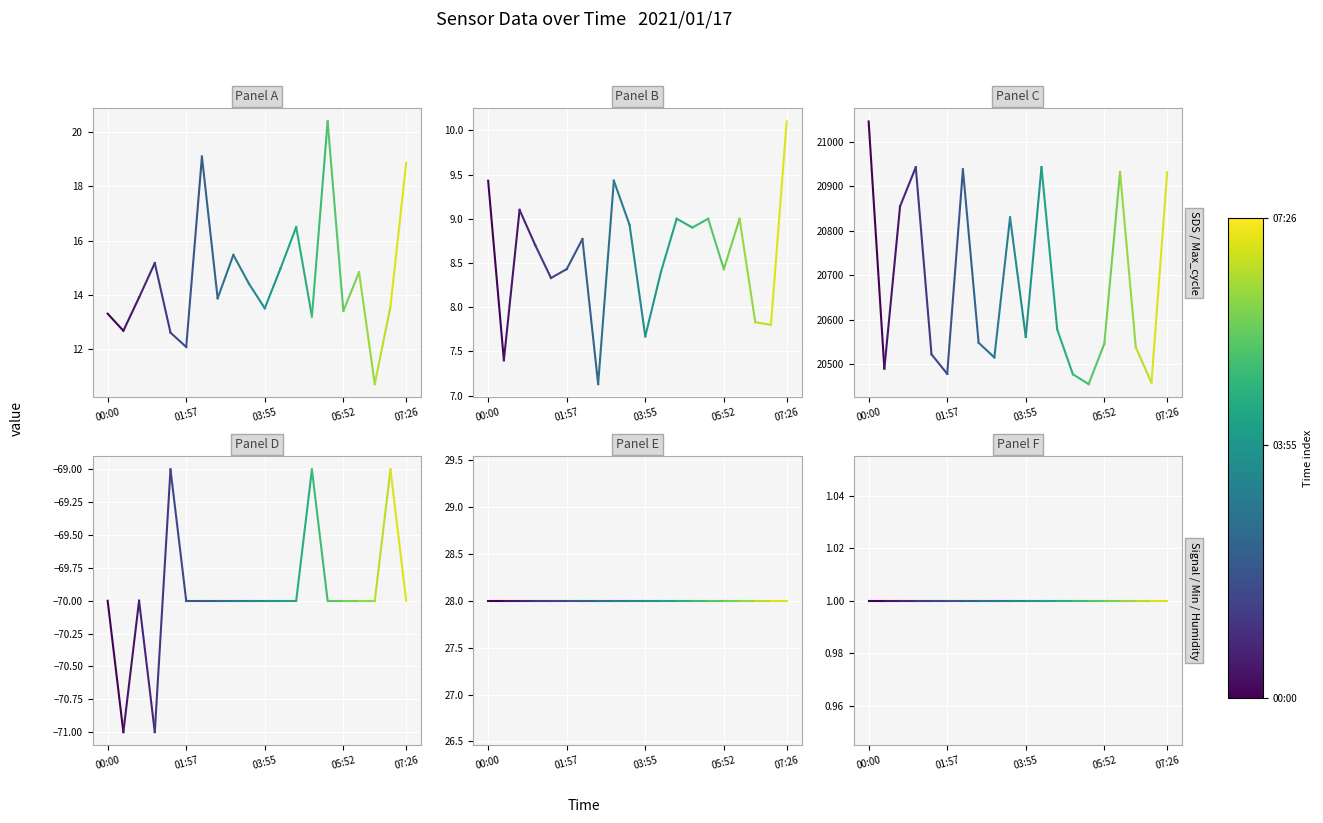

What are all the series names shown in the legend?

SDS_P1, SDS_P2, Max_cycle, Signal, Min_cycle, Humidity